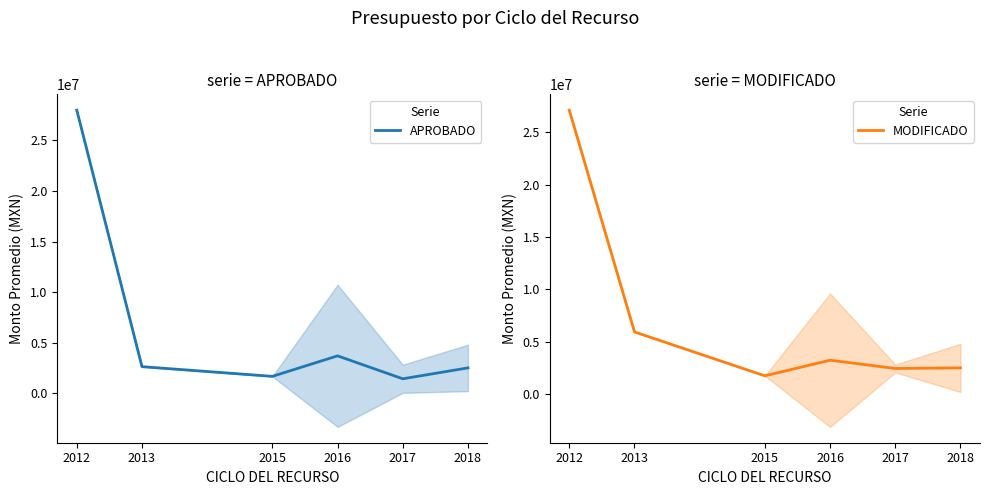

Between which two adjacent categories do APROBADO and MODIFICADO first intersect?

2012 and 2013